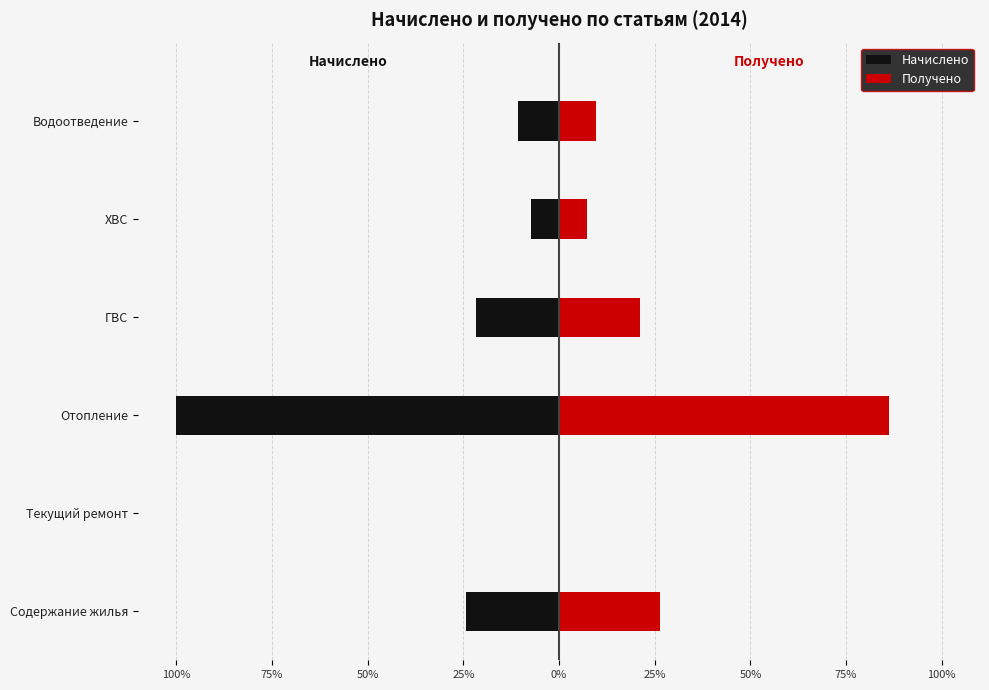

How many bars are there in each group?

2